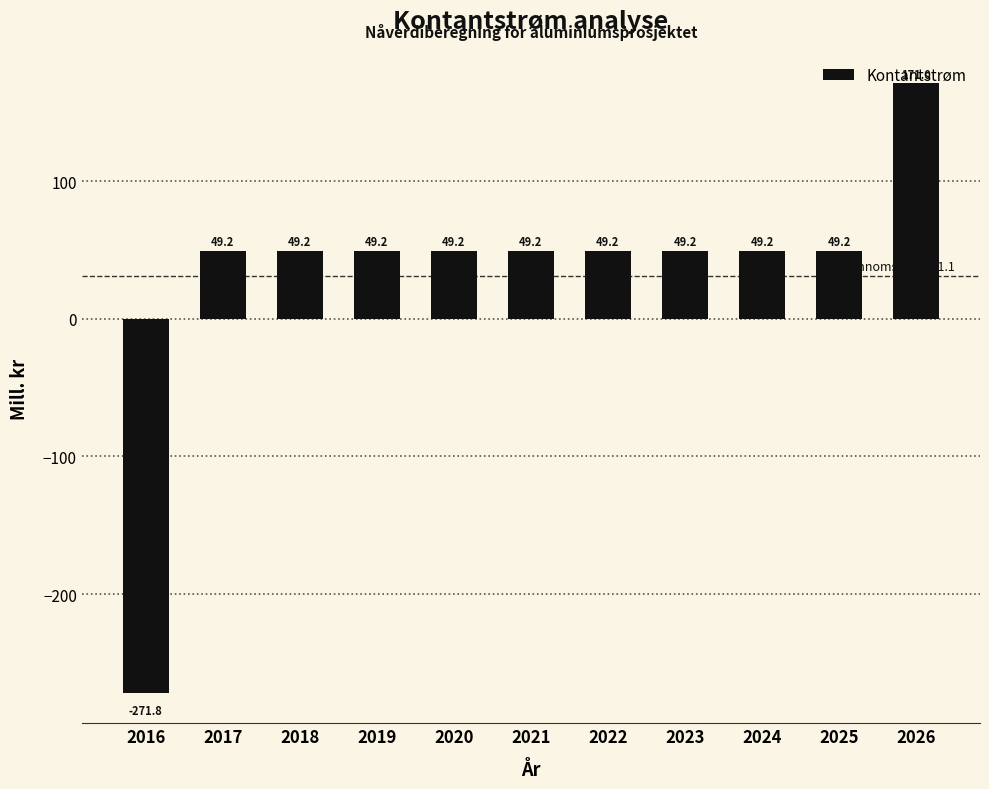

Approximately how many times larger is the value at 2026 compared to 2022?

3.5